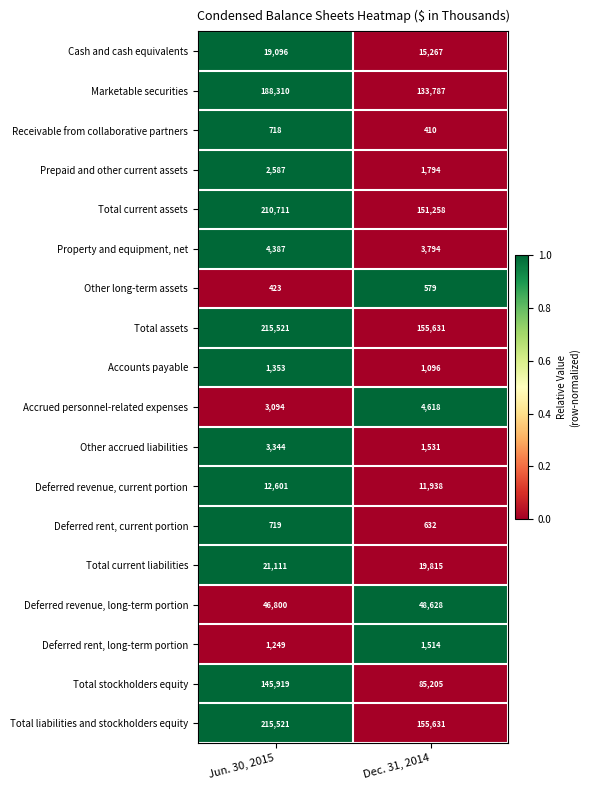

How many series are shown in this chart?

18